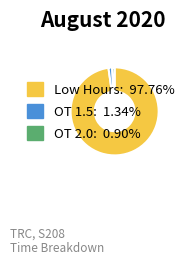

Is there any slice that represents more than half of the pie?

Yes